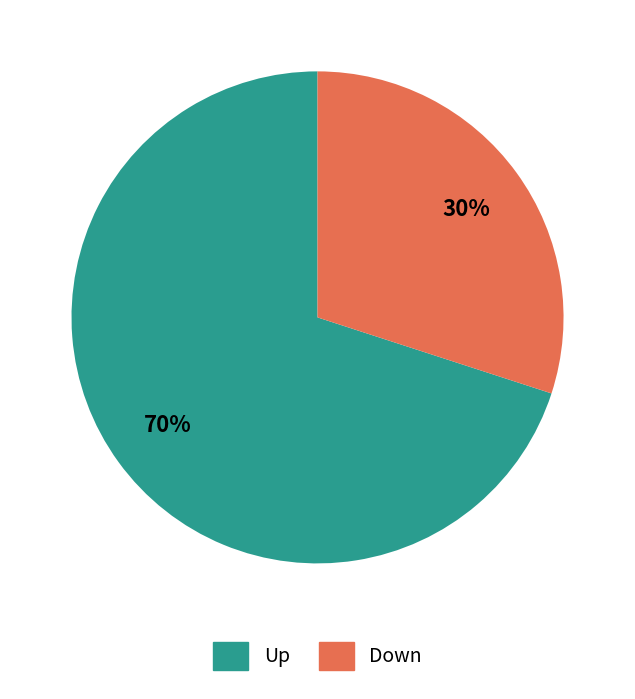

How many segments does this pie chart have?

2